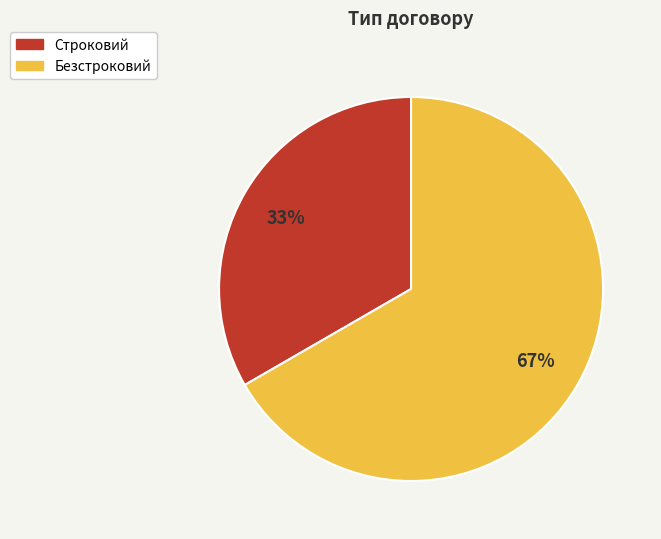

Is the sum of Строковий and Безстроковий greater than half?

Yes